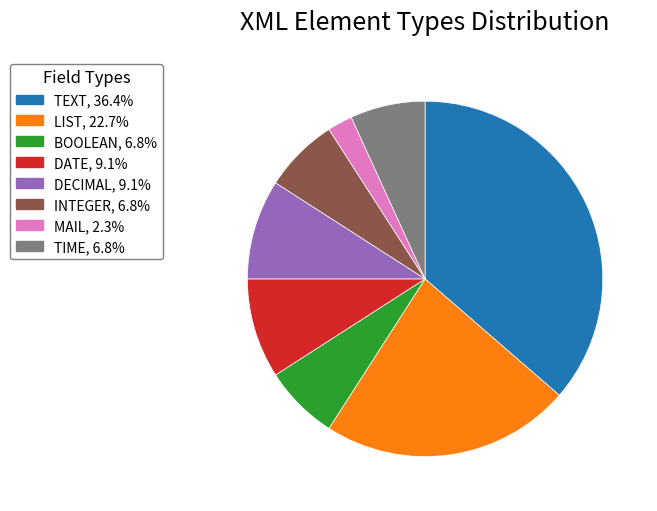

Is DECIMAL, 9.1% the majority of the pie?

No